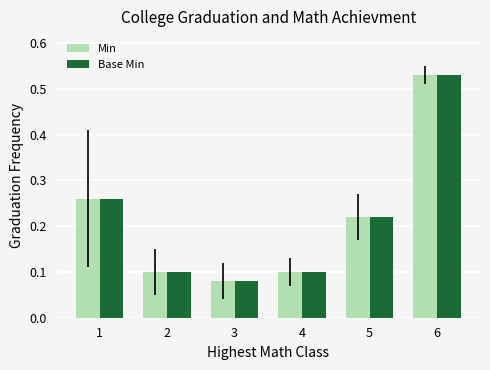

Count the number of data series in this chart.

2